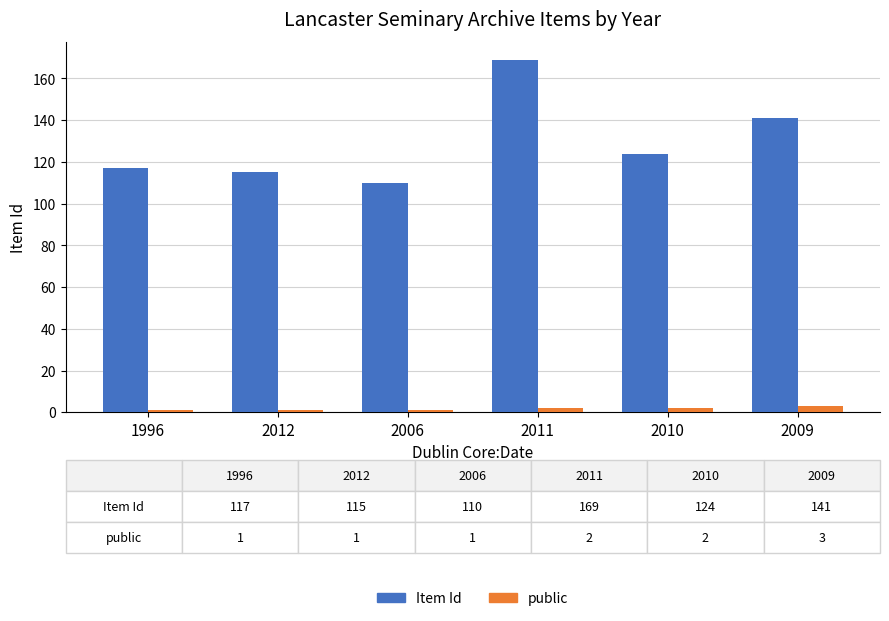

At 2009, list the series in order from largest to smallest.

Item Id, public